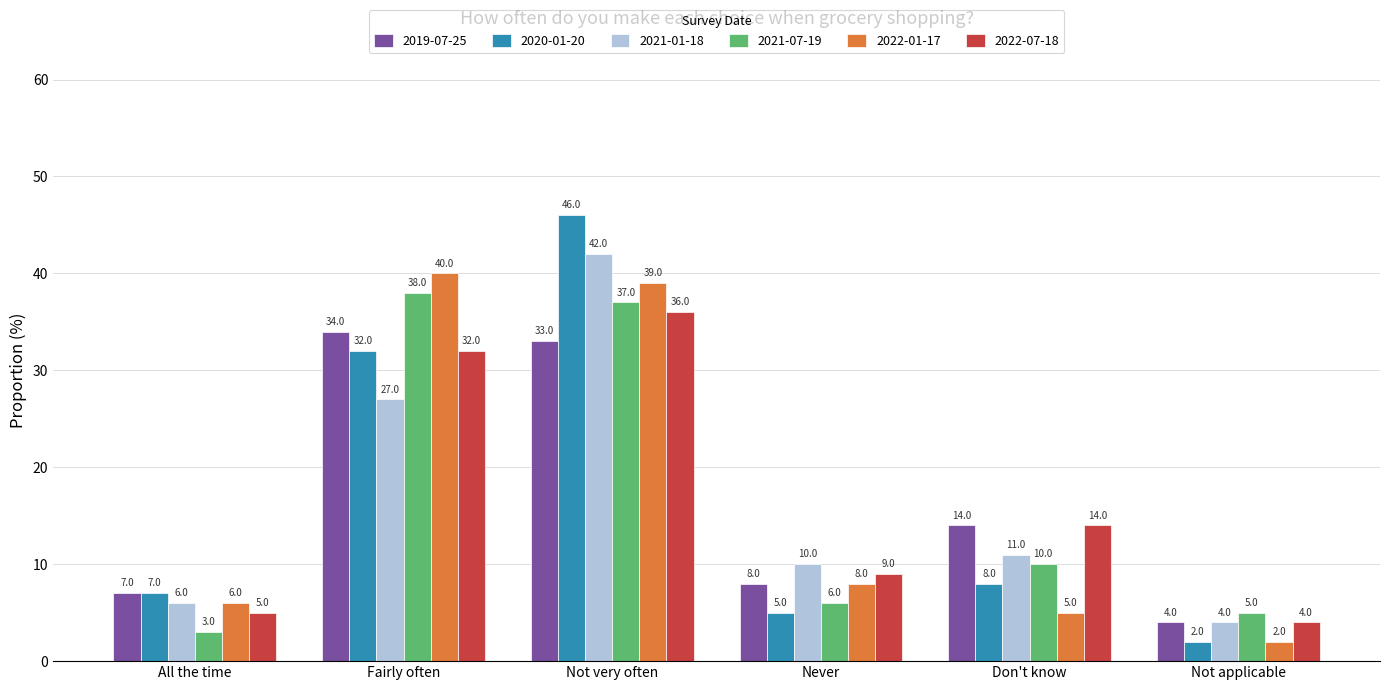

At which label does 2021-01-18 first exceed 11?

Fairly often